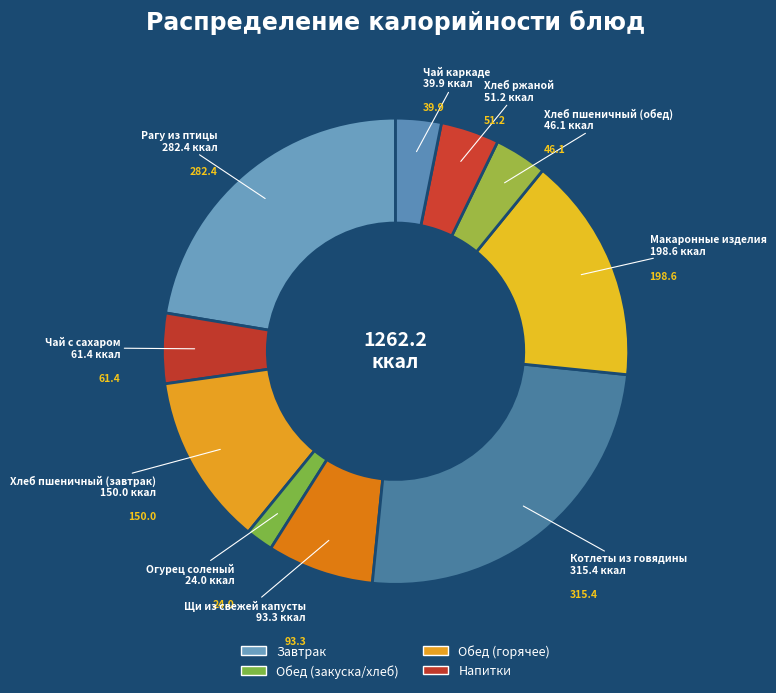

How many slices are in this pie chart?

10